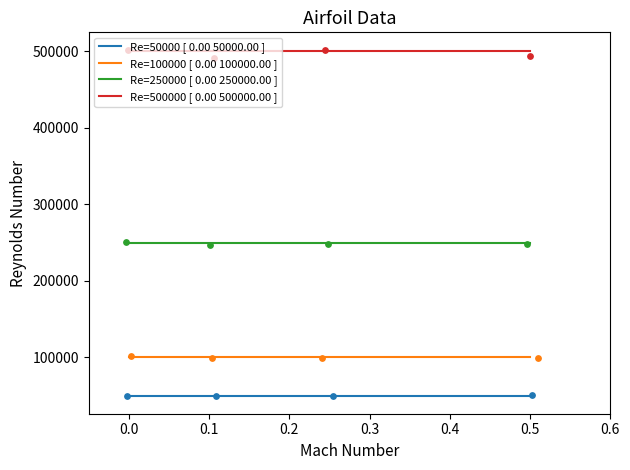

What are all the series names shown in the legend?

Re=50000, Re=100000, Re=250000, Re=500000